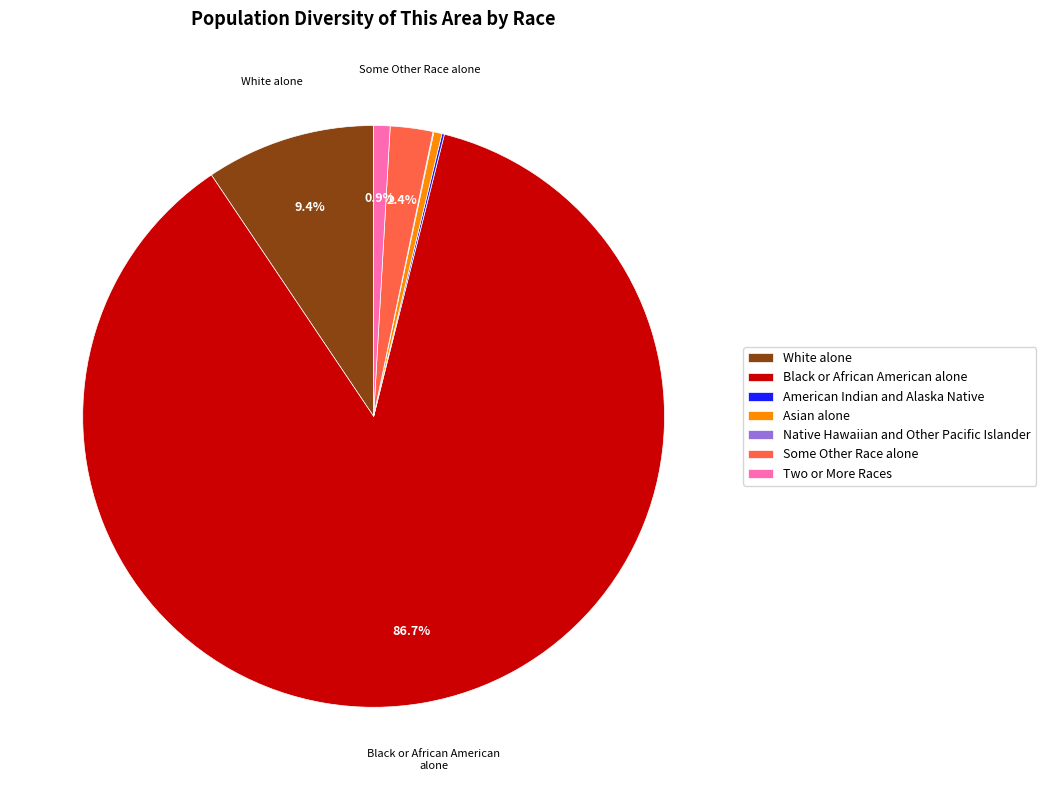

To the nearest percent, what is the difference between the largest and smallest slice percentages?

87%